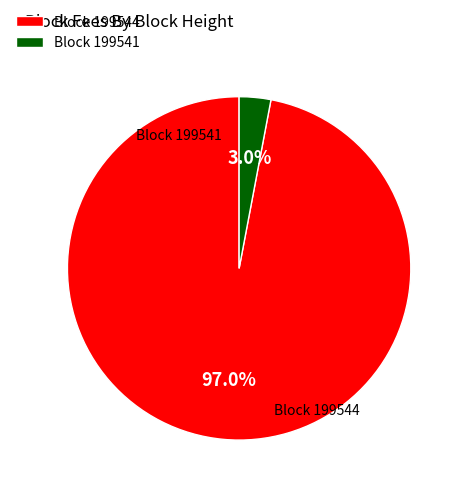

What is the largest slice in the pie chart?

Block 199544